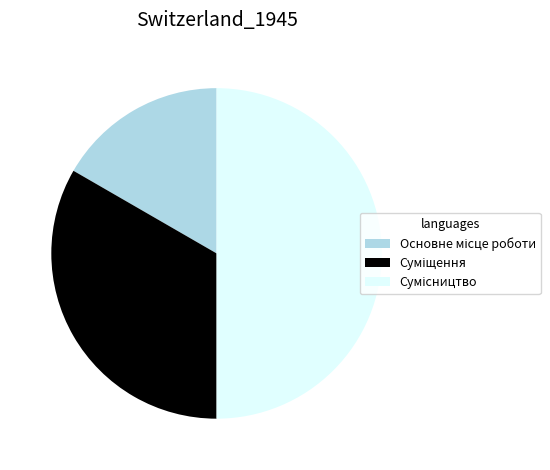

Does Сумісництво represent more than half of the total?

No